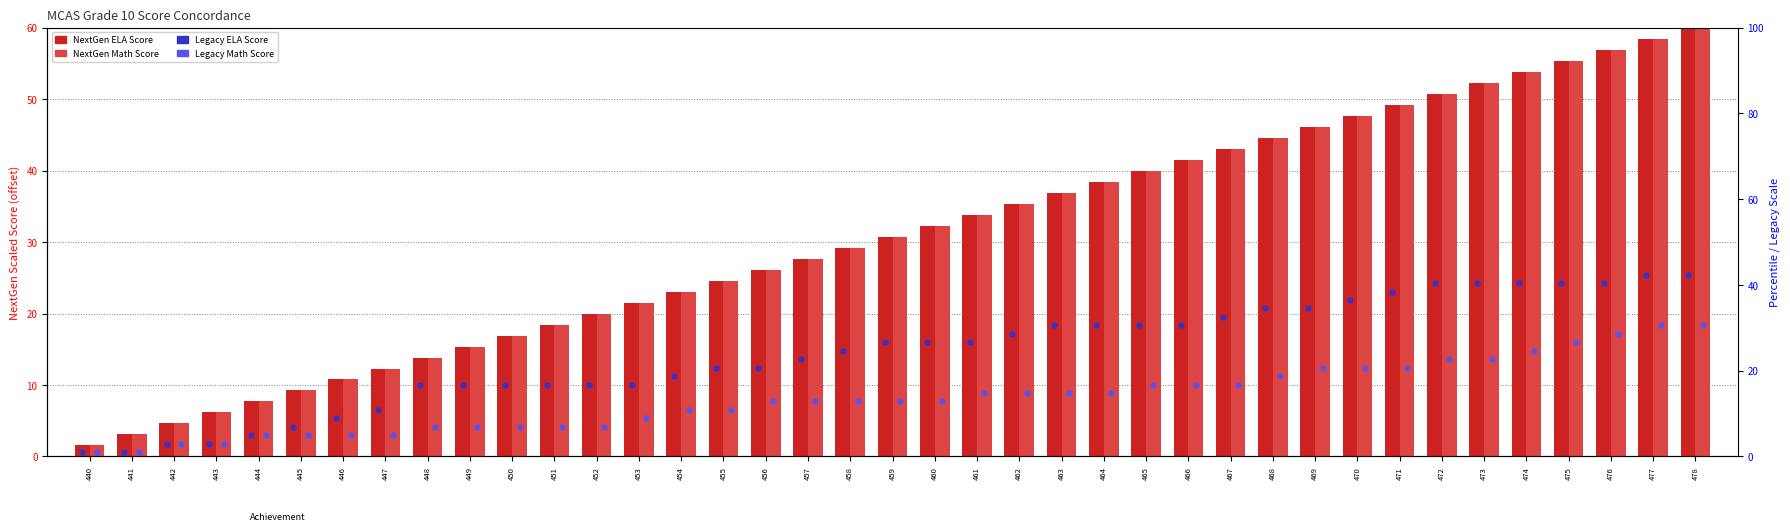

What are all the series names shown in the legend?

NextGen ELA Score, NextGen Math Score, Legacy ELA Score, Legacy Math Score